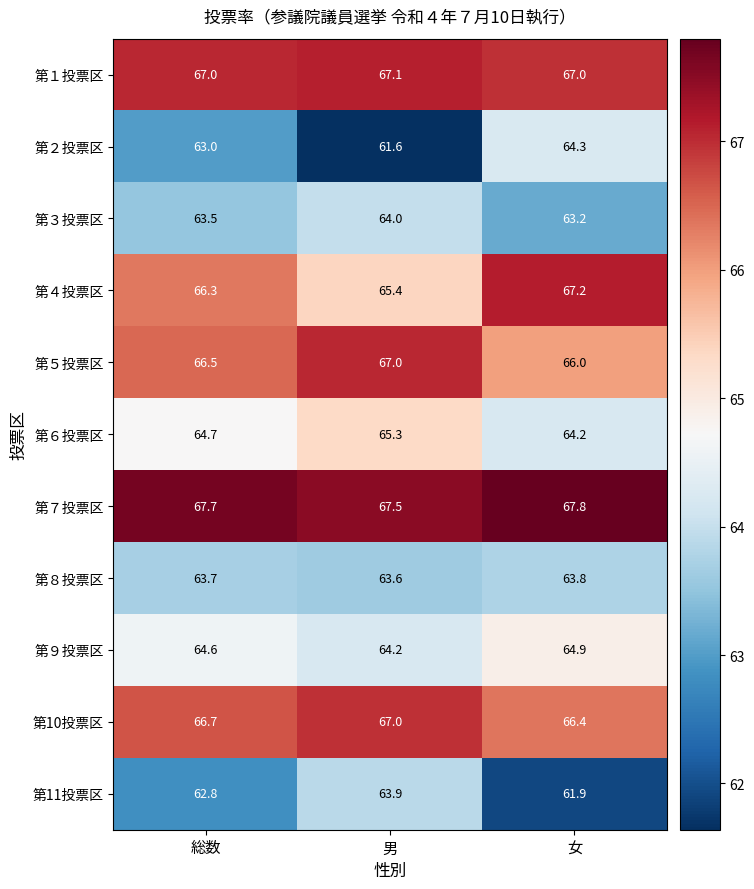

The value of 第７投票区 at 女 is 115.4. True or false?

False